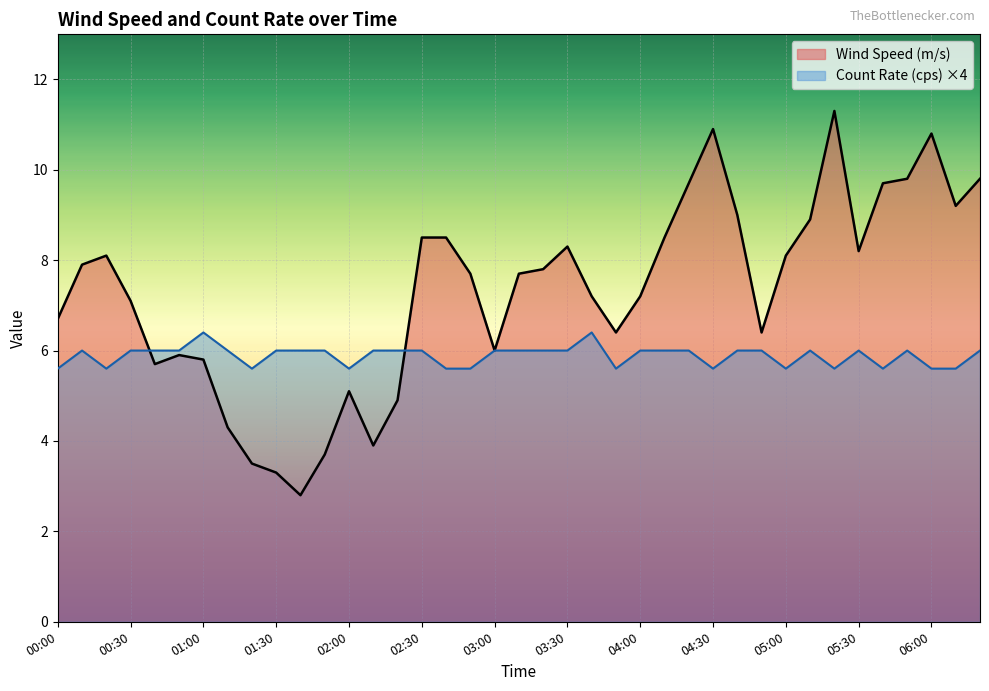

At which category is the sum across all series the highest?

05:20